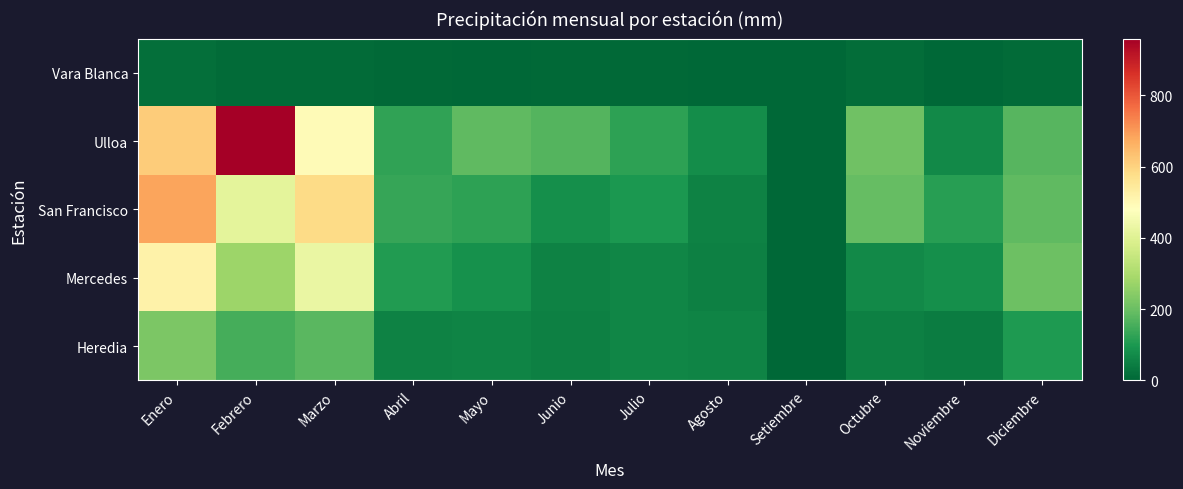

Which has a higher value, Diciembre or Junio?

Diciembre